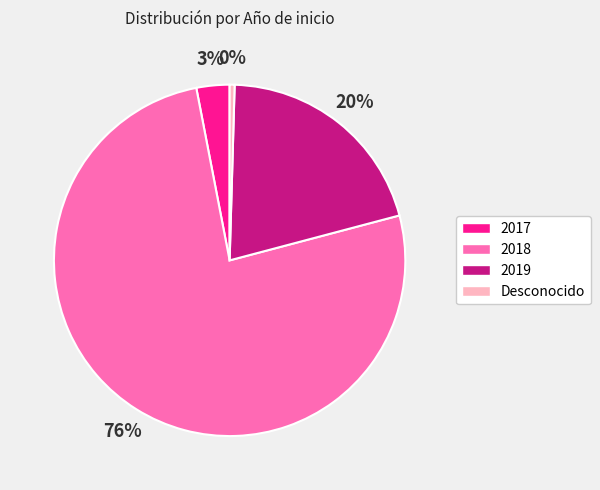

Is there a majority slice in this chart?

Yes